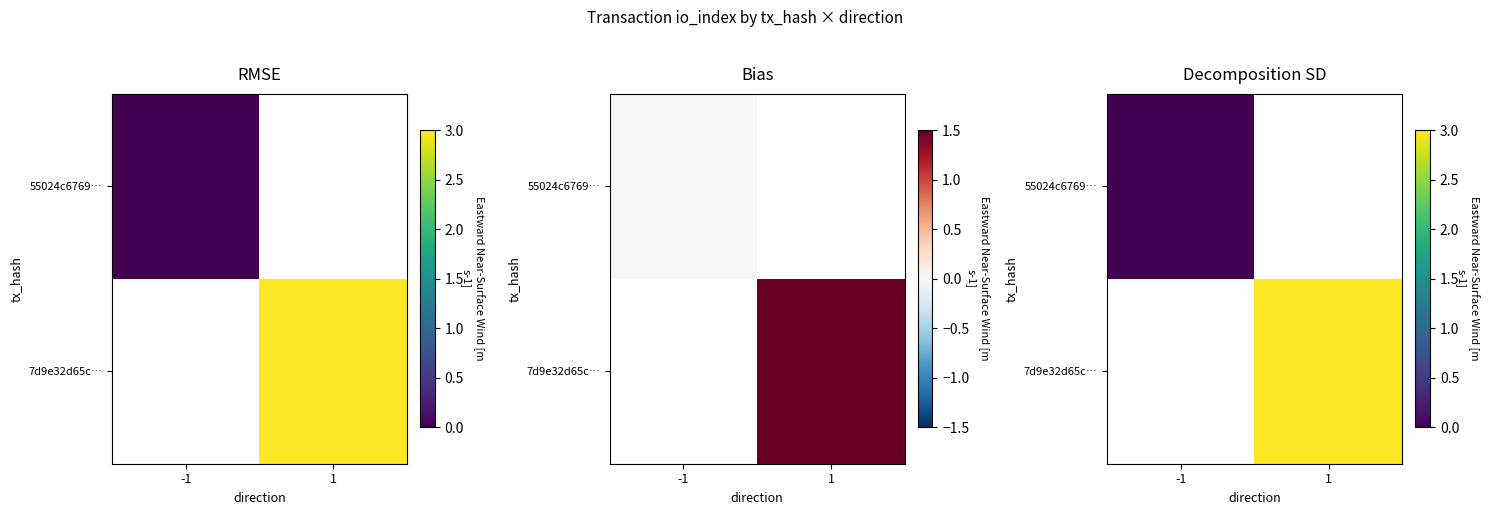

At how many categories does at least one series exceed 2?

1